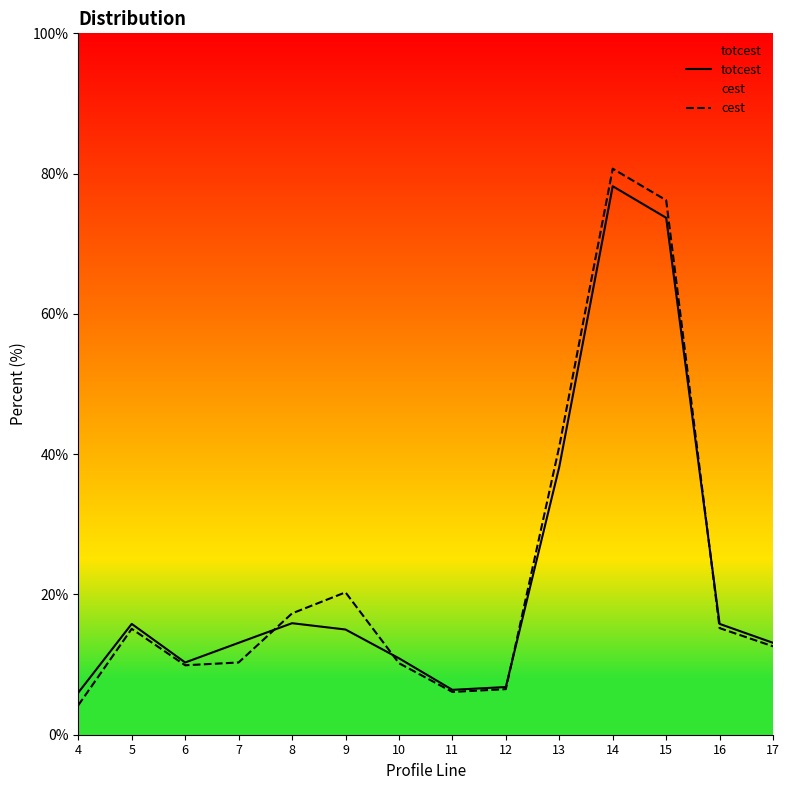

What is the sum of all cest values?

325.7